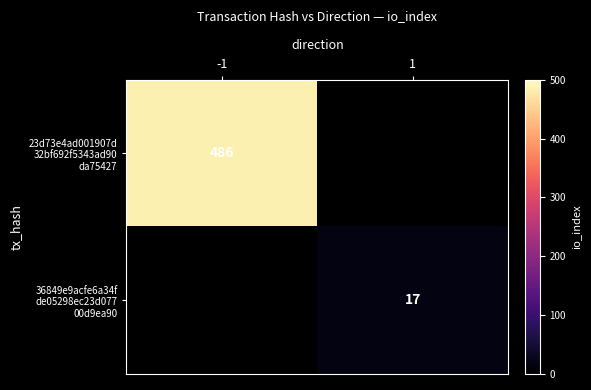

List the labels in order of 36849e9acfe6a34f de05298ec23d077 00d9ea90 value, largest first.

-1, 1